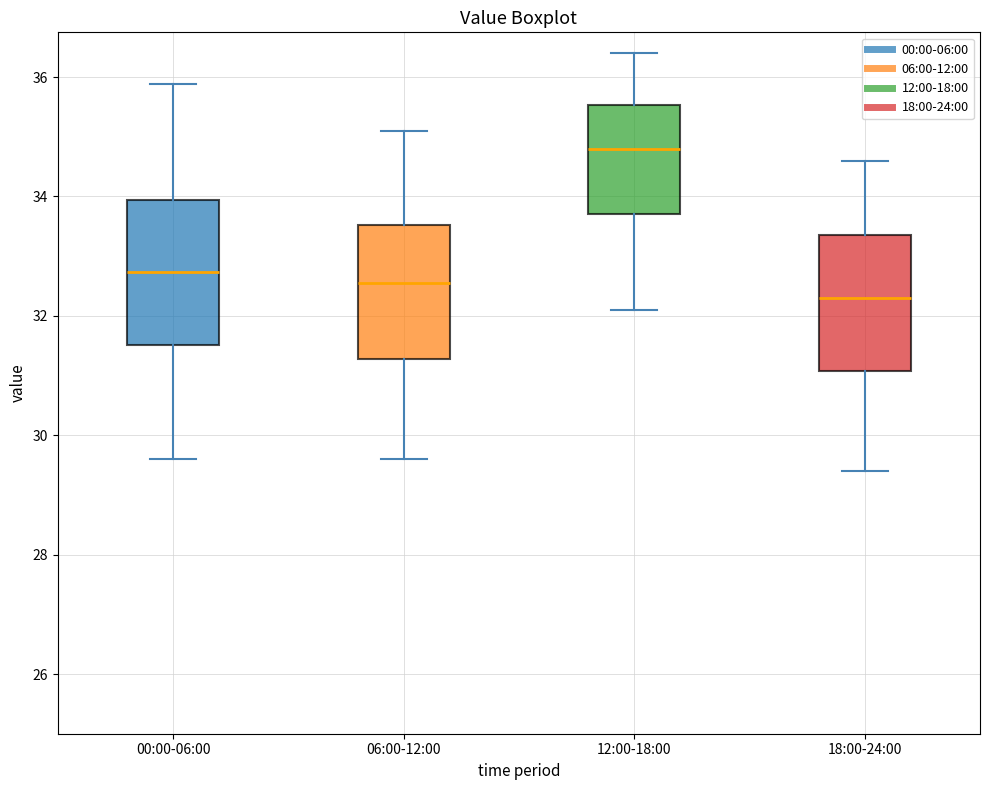

Which box has the highest median line?

12:00-18:00